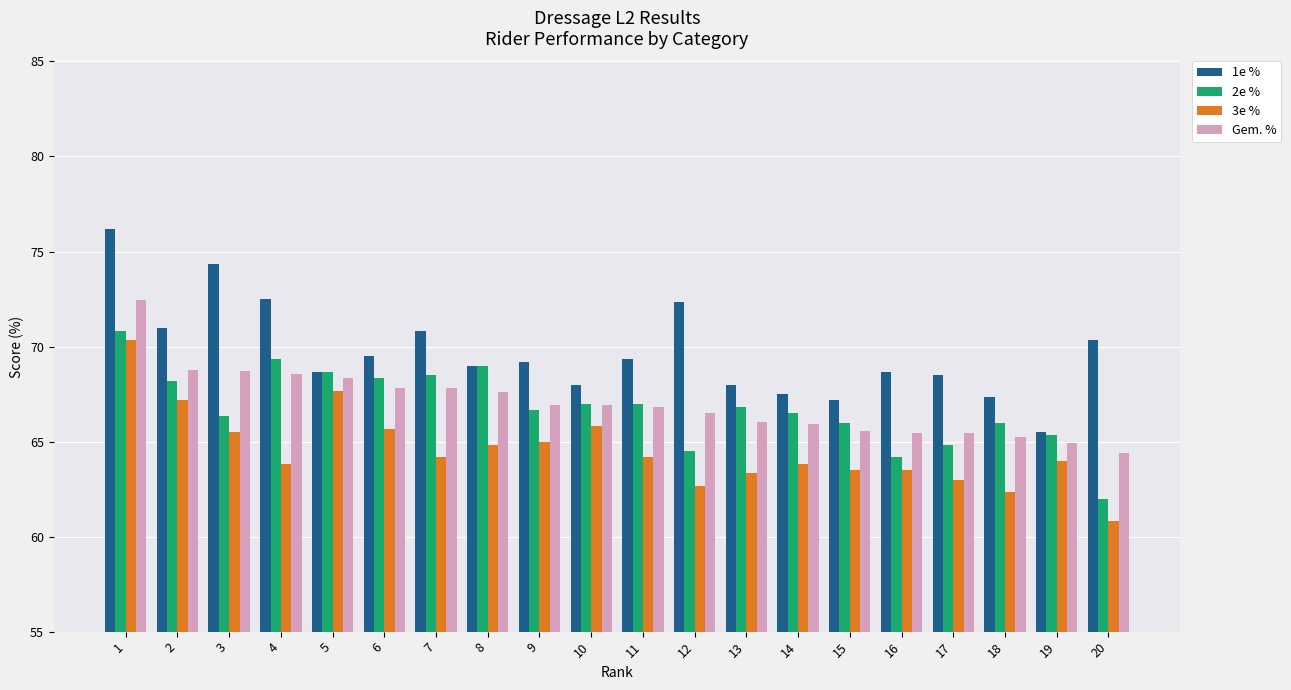

What is the sum of the 1e % values at 8 and 7?

139.8